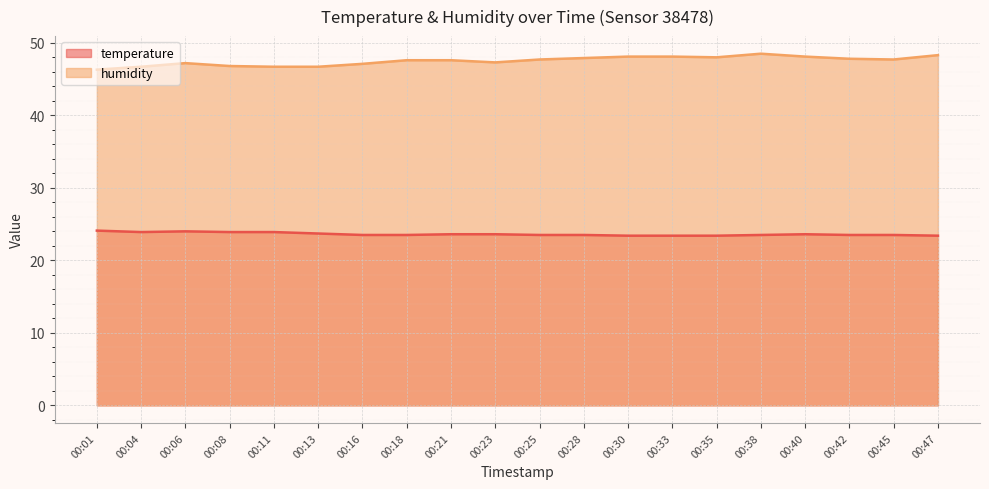

What is the approximate value of humidity at 00:16?

47.1